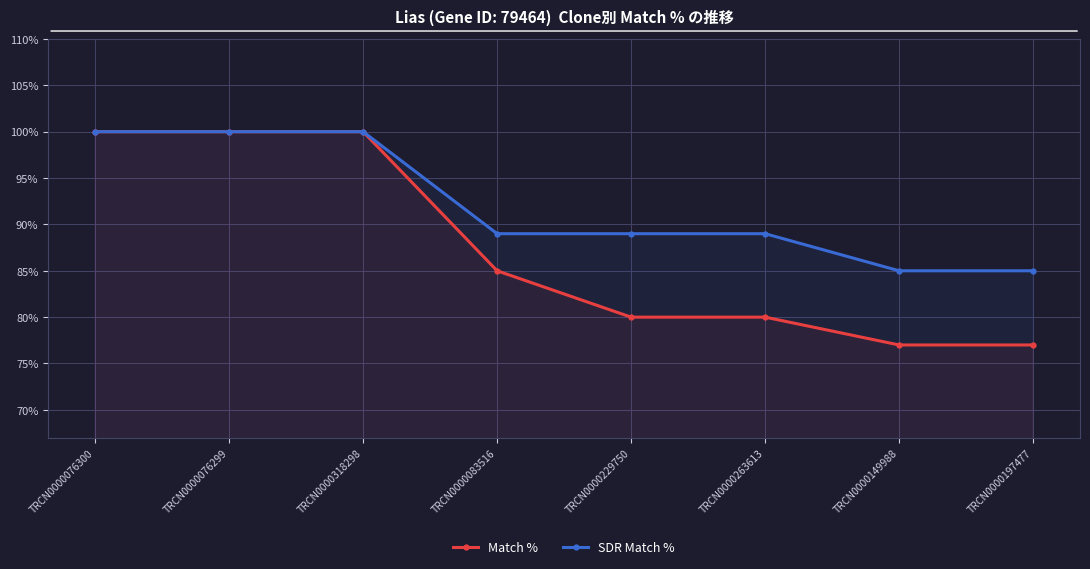

Which label corresponds to the largest value in the chart?

TRCN0000076300